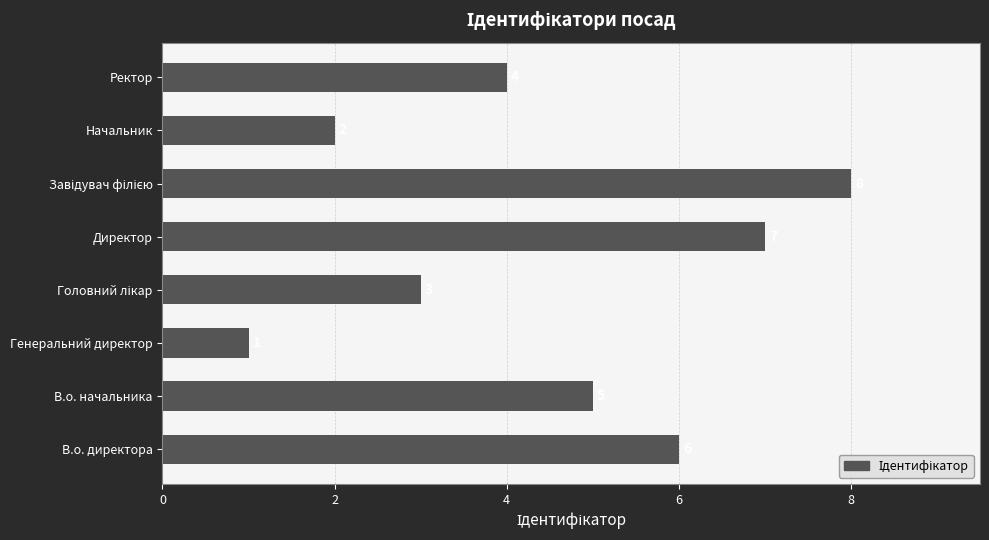

Reading bottom to top, list all the values displayed in this chart.

6	5	1	3	7	8	2	4